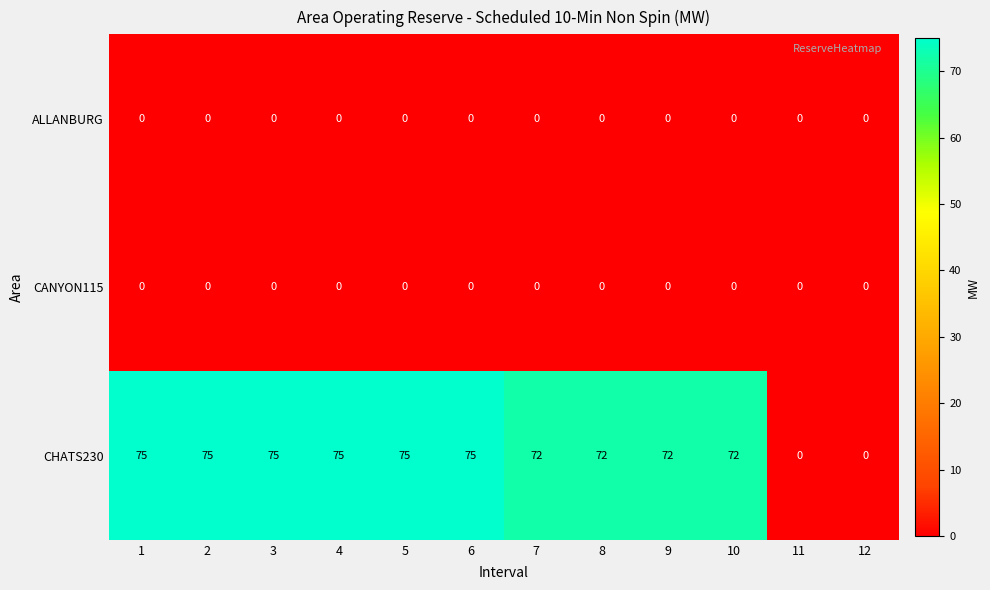

The value of ALLANBURG at 4 is 0. True or false?

True